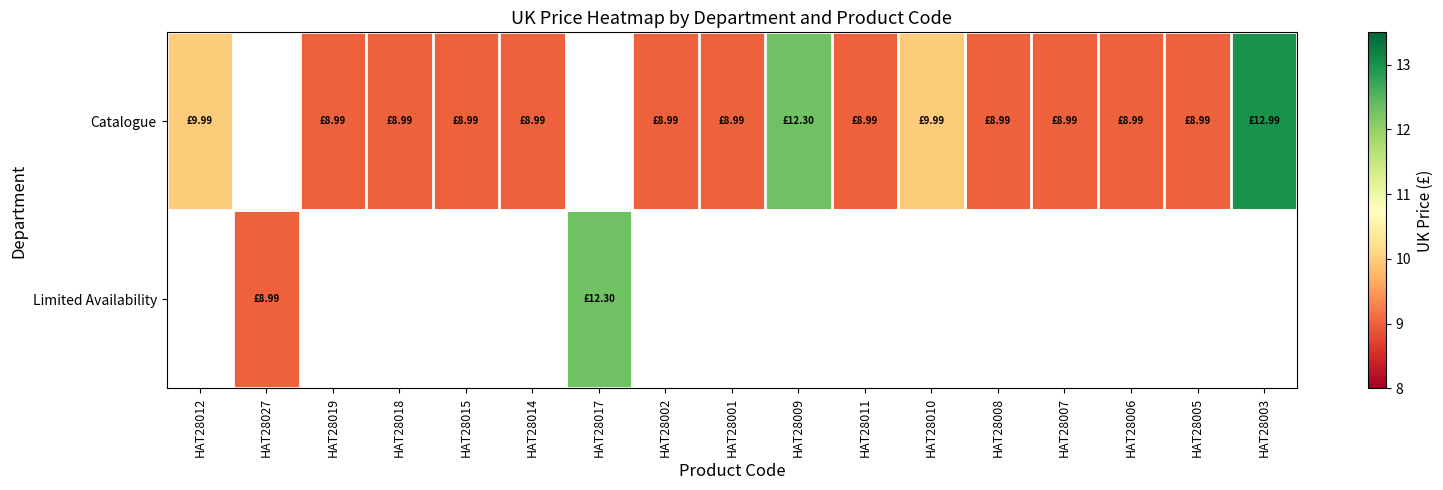

Which category has the lowest value across all series?

HAT28019